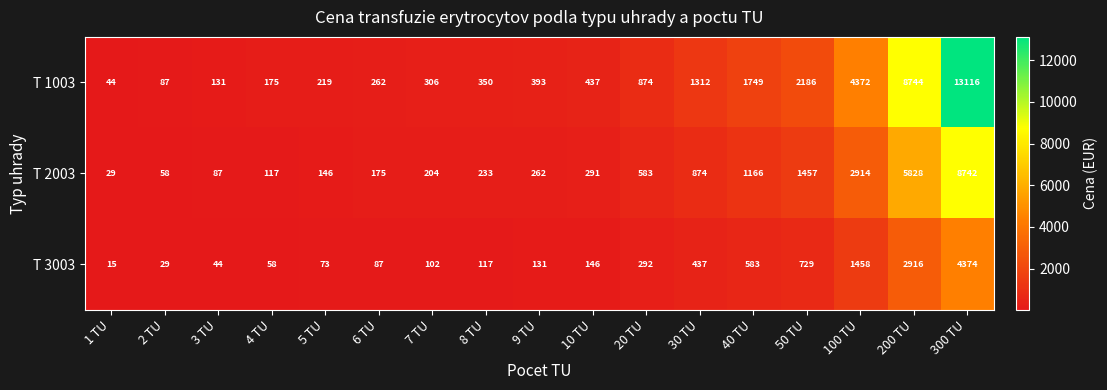

What is the difference between the second highest and second lowest values in the T 2003 series?

5770